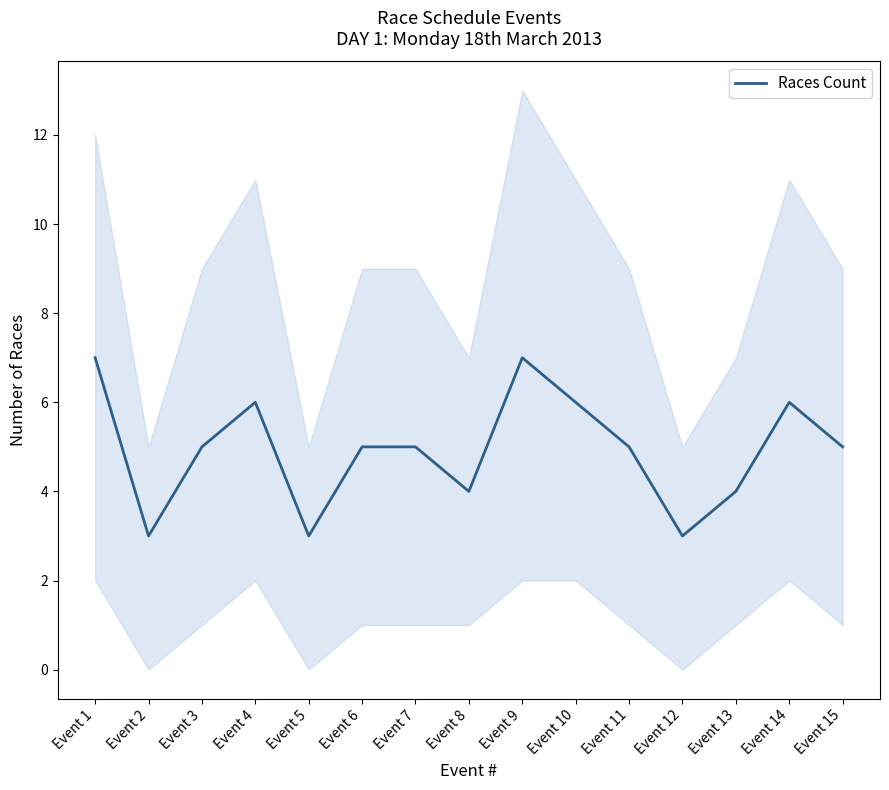

Between Event 4 and Event 8, which is larger?

Event 4